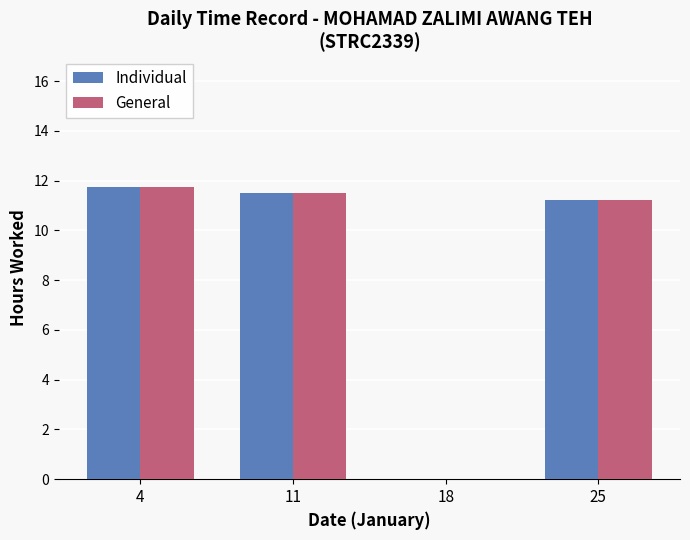

The value of General at 11 is 11.5. True or false?

True